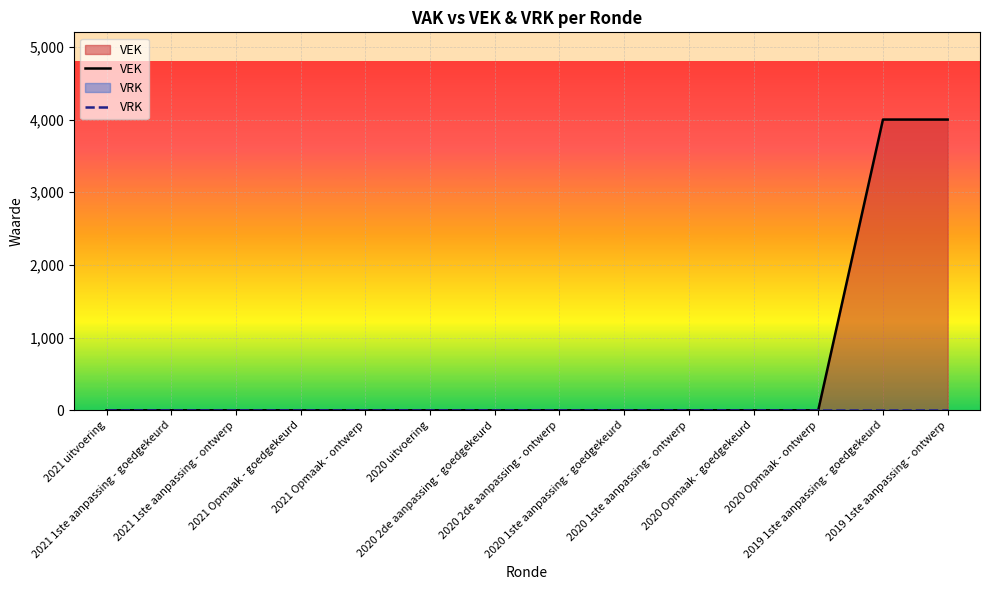

At how many categories does at least one series exceed 3551?

2